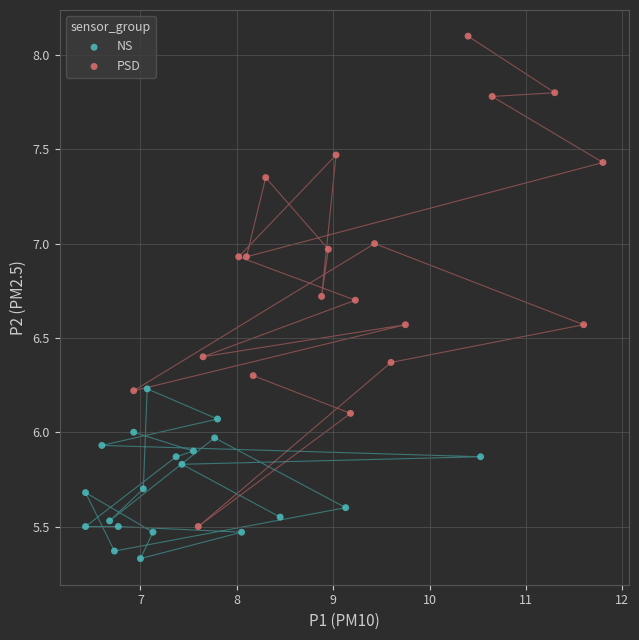

Which series has the largest Y range (max minus min)?

PSD